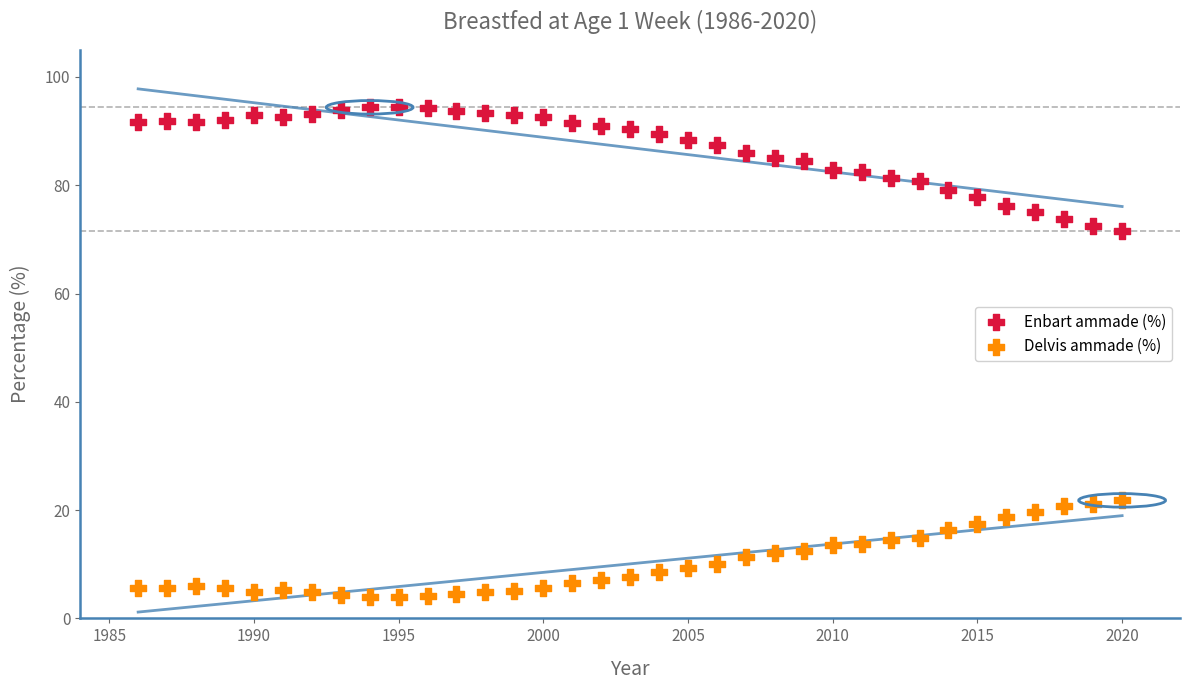

Across all data points, what is the range of X values (max minus min)?

34.0